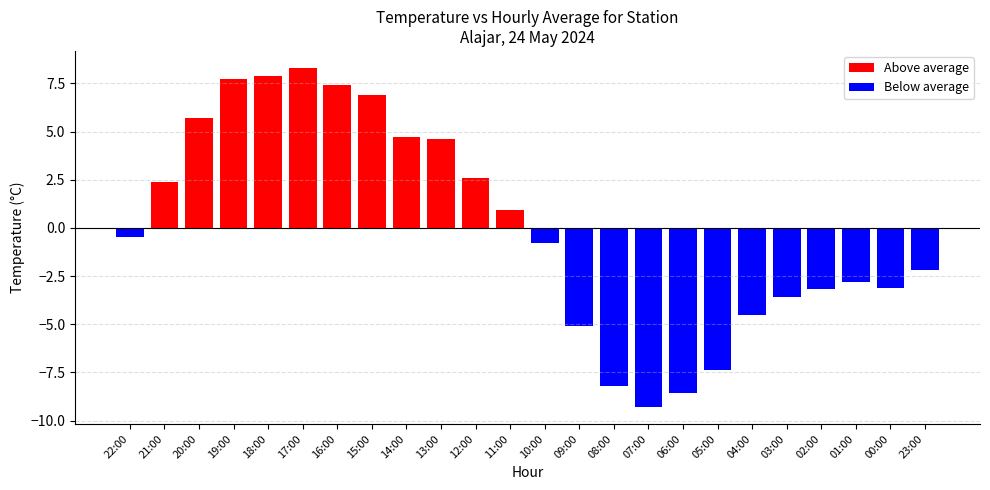

List the labels in order of value, smallest first.

07:00, 06:00, 08:00, 05:00, 09:00, 04:00, 03:00, 02:00, 00:00, 01:00, 23:00, 10:00, 22:00, 11:00, 21:00, 12:00, 13:00, 14:00, 20:00, 15:00, 16:00, 19:00, 18:00, 17:00